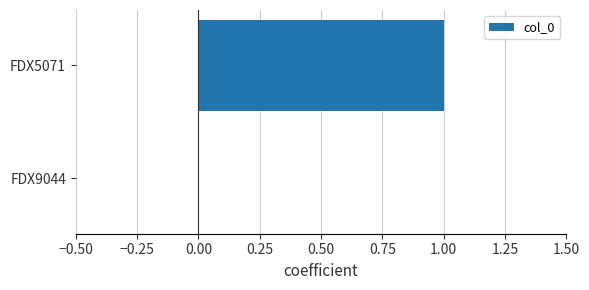

How many data points does each series have?

2